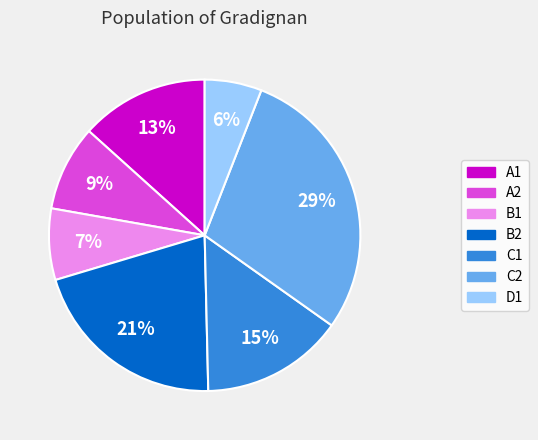

Between A2 and C2, which is larger?

C2